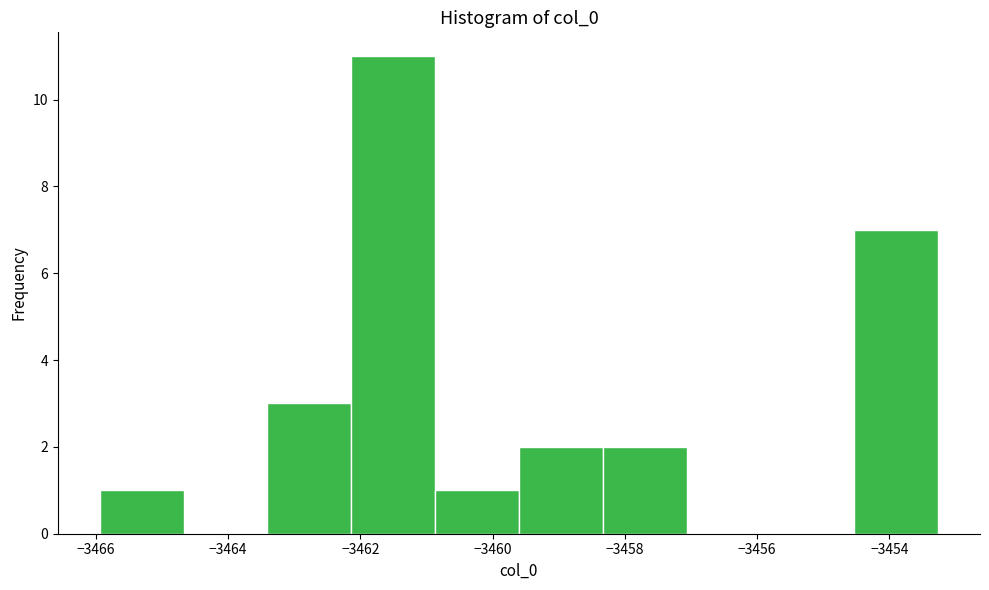

Reading left to right, transcribe this chart: for each bar, give the range it covers on the x-axis and its height. Neither the bar edges nor the heights are printed on the chart, so give them approximately, as read against the axes.

-3466.0 to -3464.6: 1
-3464.6 to -3463.4: 0
-3463.4 to -3462.2: 3
-3462.2 to -3460.8: 11
-3460.8 to -3459.6: 1
-3459.6 to -3458.4: 2
-3458.4 to -3457.0: 2
-3457.0 to -3455.8: 0
-3455.8 to -3454.6: 0
-3454.6 to -3453.2: 7